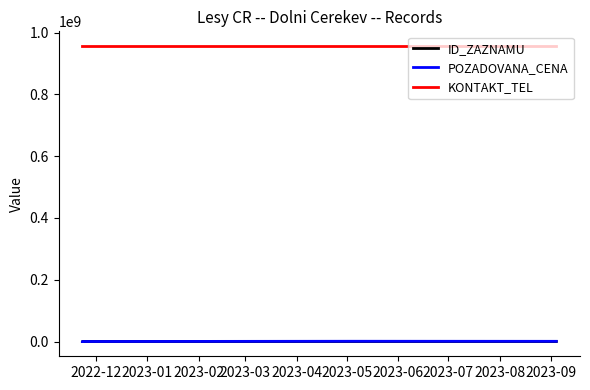

What is the smallest value displayed?

76404